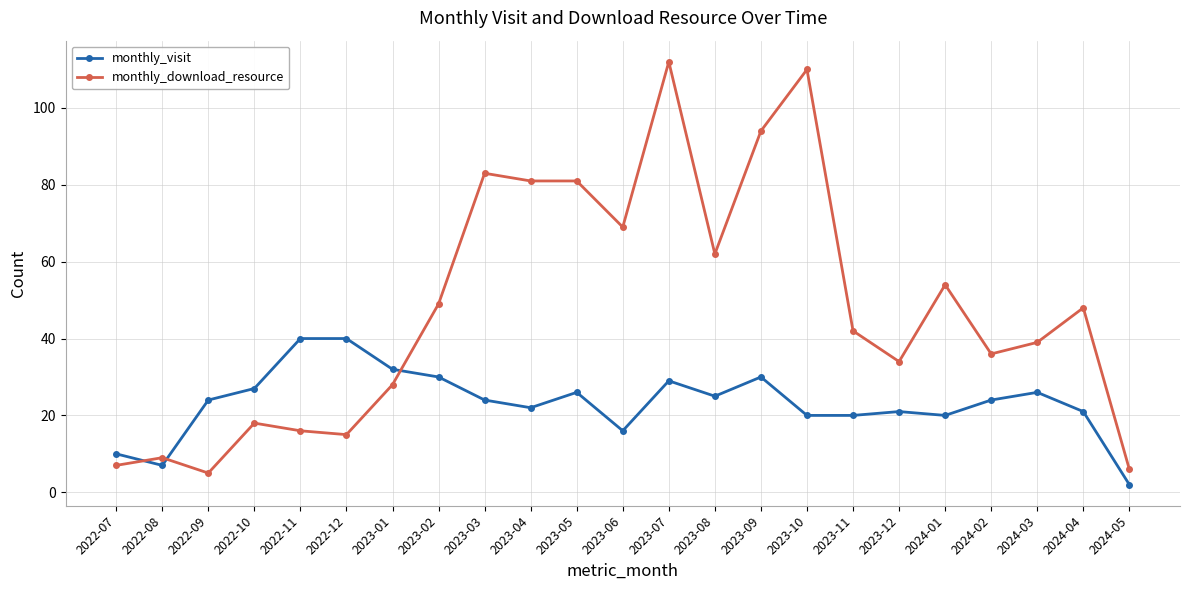

At how many categories does at least one series exceed 17?

20